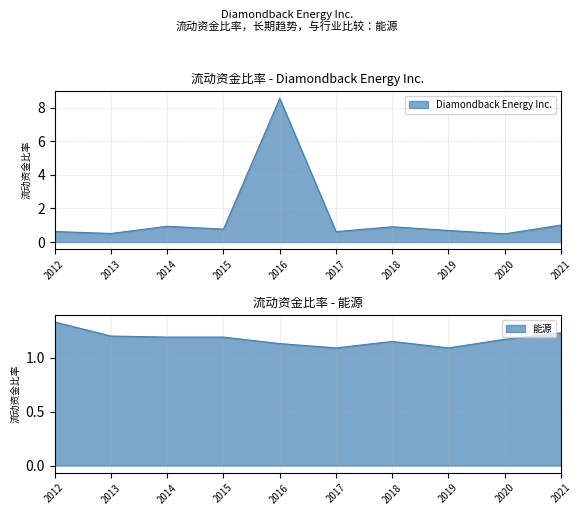

How many intersections are there between 能源 and Diamondback Energy Inc.?

2